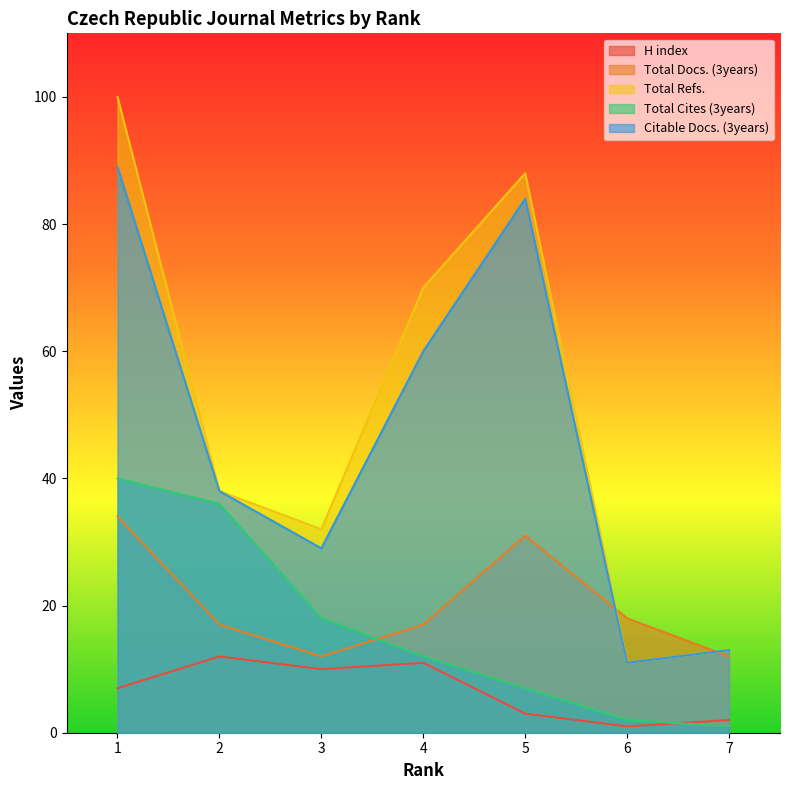

List the series in order of their peak value, highest first.

Total Refs., Citable Docs. (3years), Total Cites (3years), Total Docs. (3years), H index